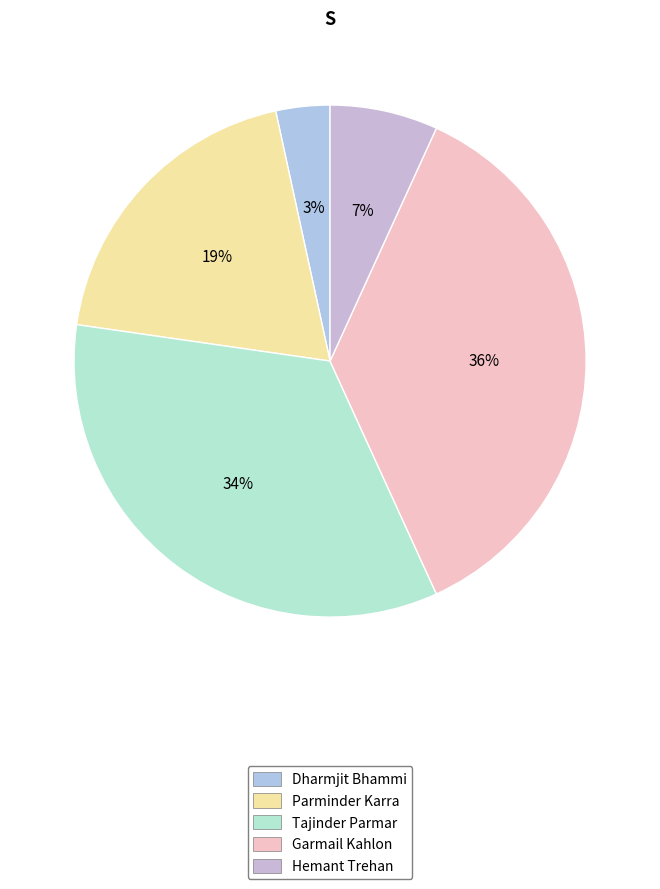

True or false: Parminder Karra accounts for 6% of the total.

False